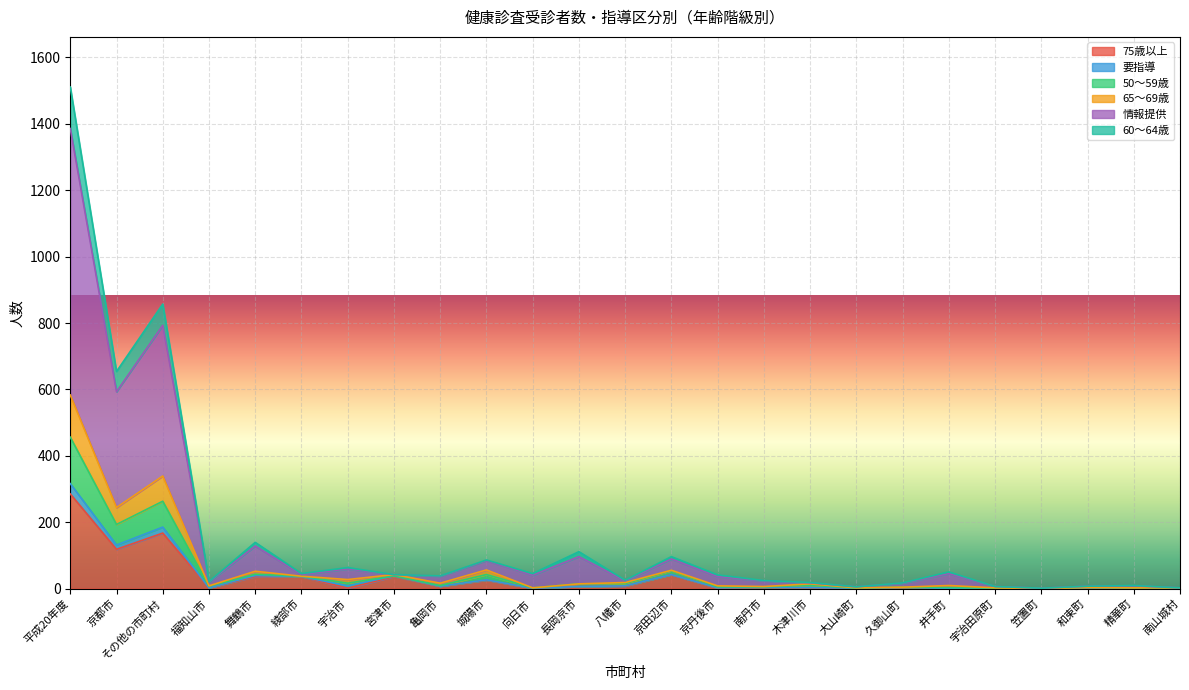

How many data points in 65～69歳 are above 14?

11